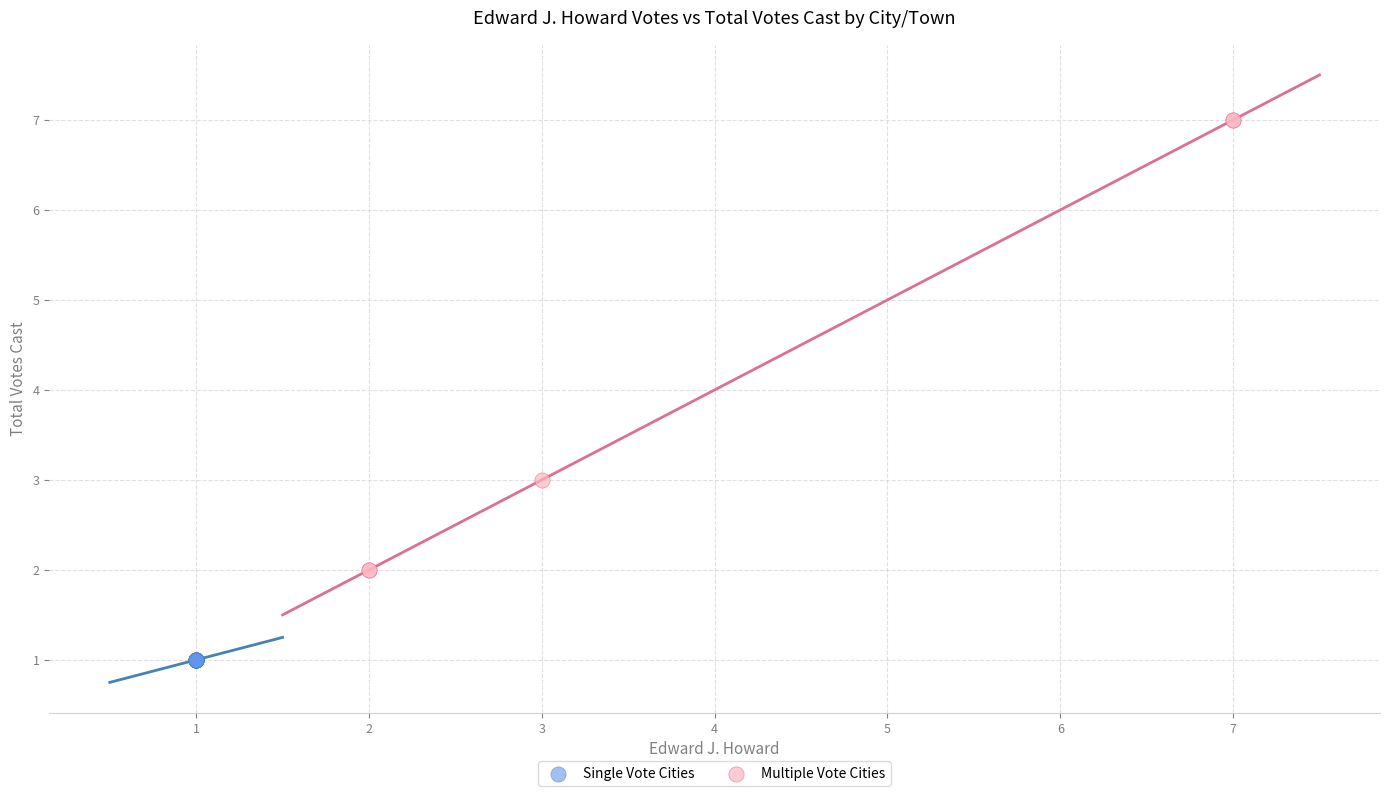

Which series reaches the maximum Y coordinate?

Multiple Vote Cities